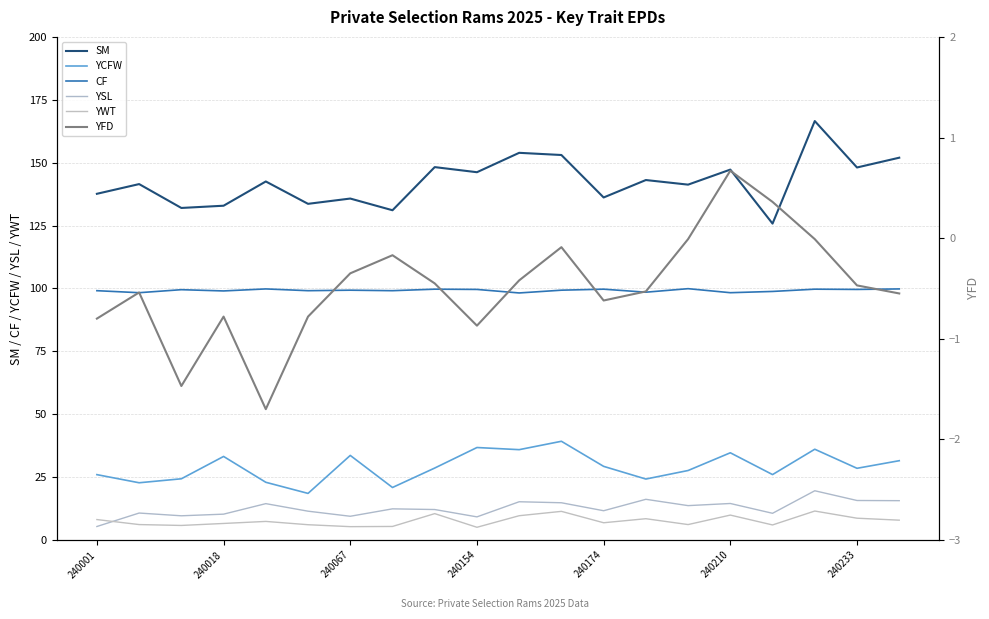

The YCFW series shows 47.0 at 10. True or false?

False